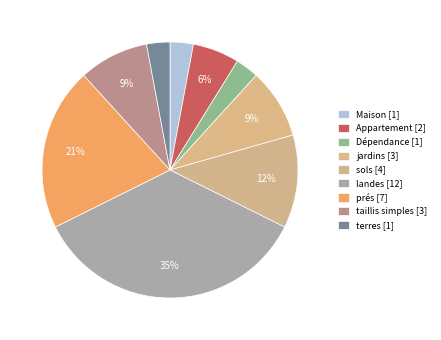

To the nearest percent, what is the combined percentage of jardins and taillis simples?

18%